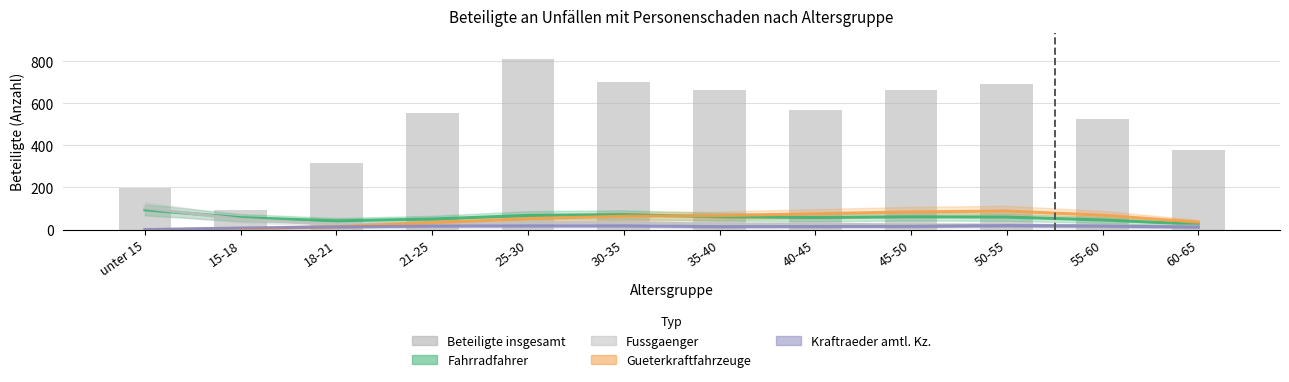

Which series has the largest total across all categories?

Beteiligte insgesamt